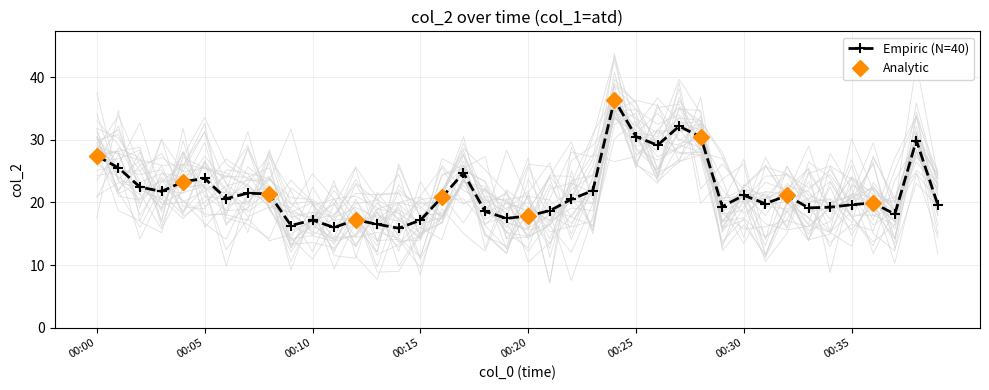

The value at 00:25 is 30.5. True or false?

True